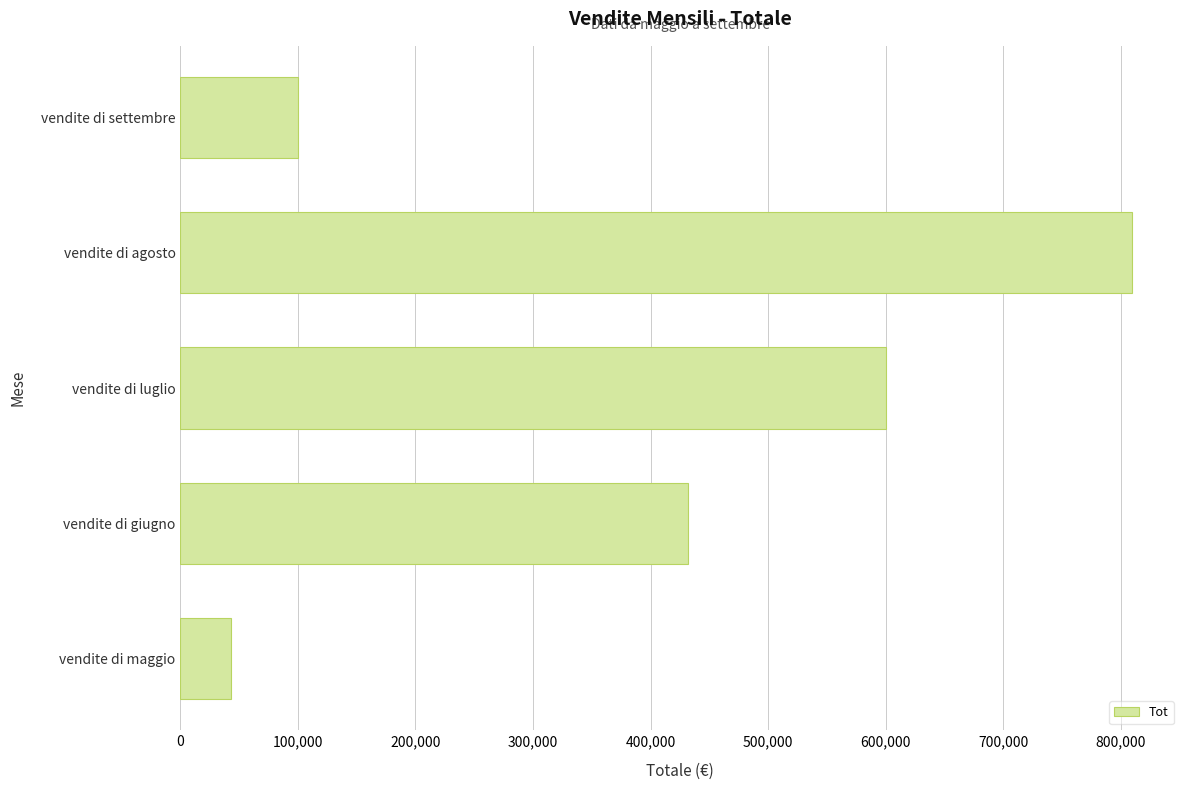

Reading top to bottom, transcribe all the data shown in this chart.

vendite di settembre=100000	vendite di agosto=810000	vendite di luglio=600000	vendite di giugno=432000	vendite di maggio=43000